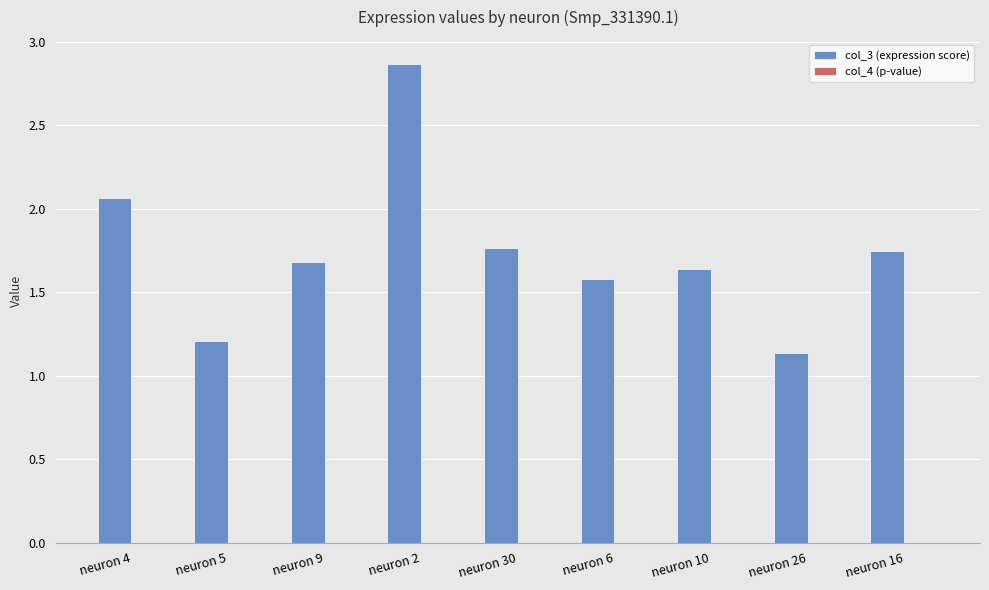

At which category is the sum across all series the highest?

neuron 2